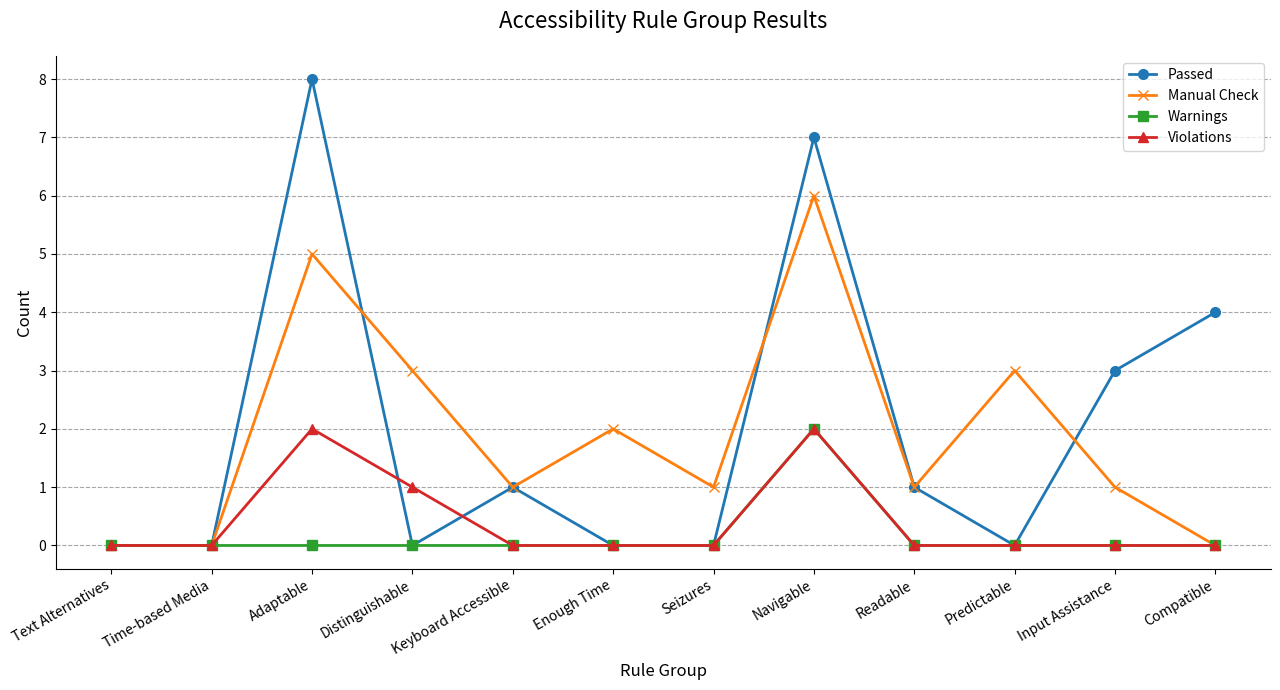

At which category does the chart reach its peak across all series?

Adaptable